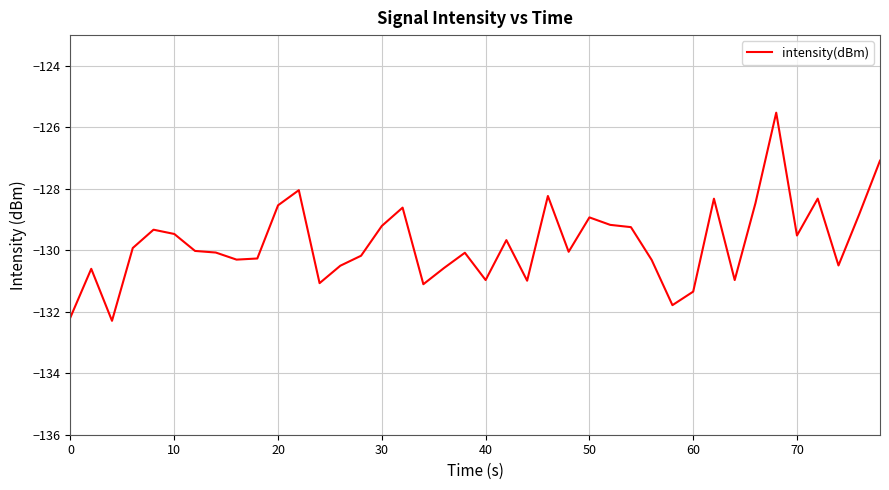

How many lines are shown in the chart?

1